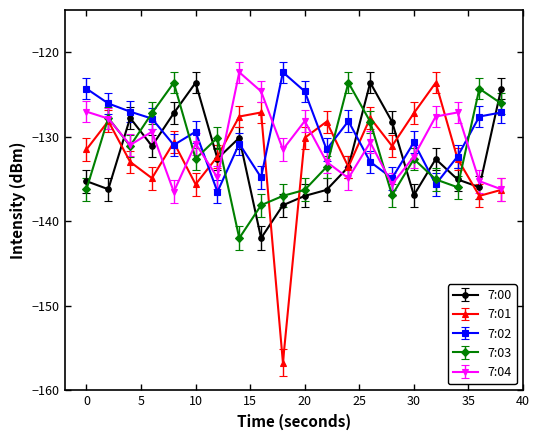

What is the value of the 7:02 point at the 11th from the left?

-124.6